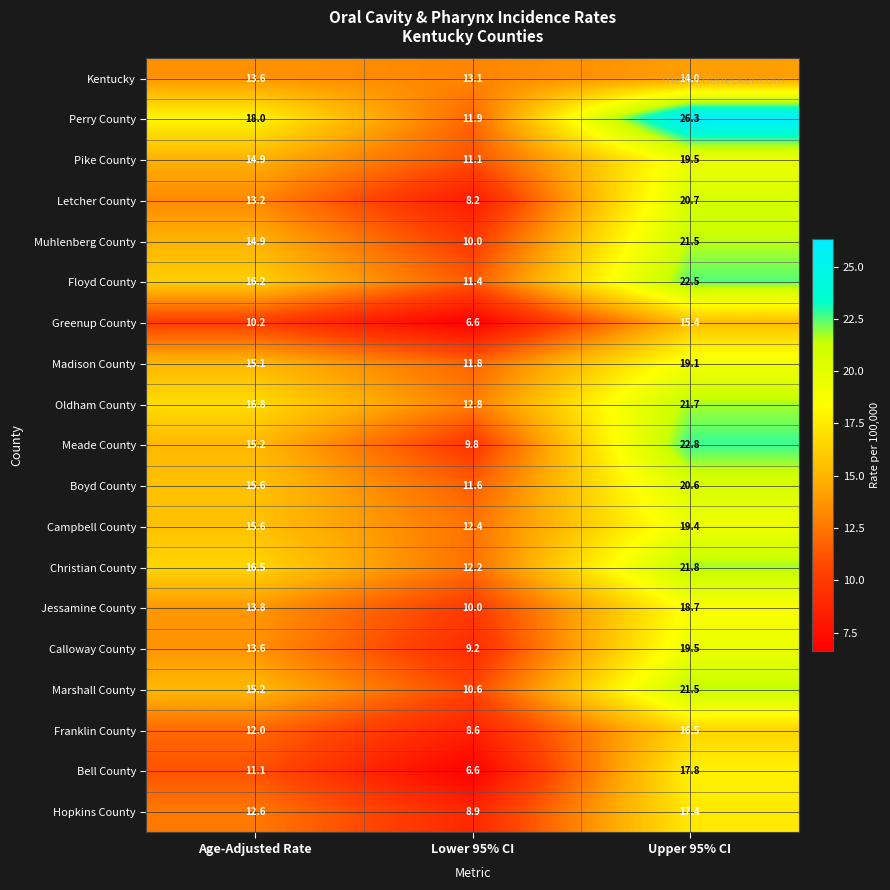

What is the difference between the highest and lowest values at Upper 95% CI?

12.3